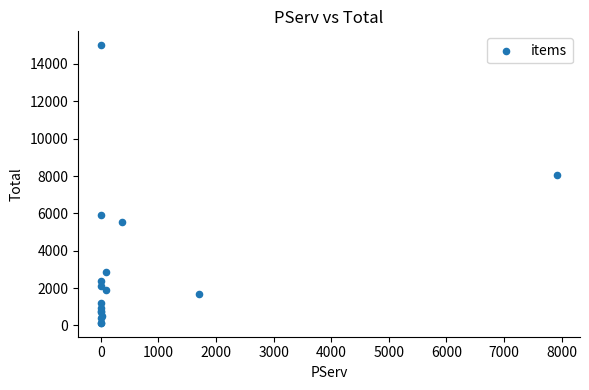

What Y value in the scatter plot is closest to 7571?

8068.9